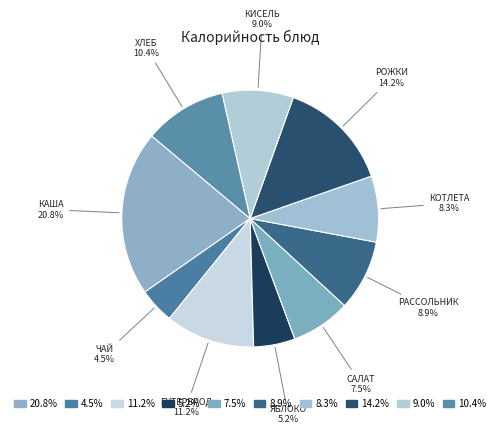

Does any single category account for the majority?

No